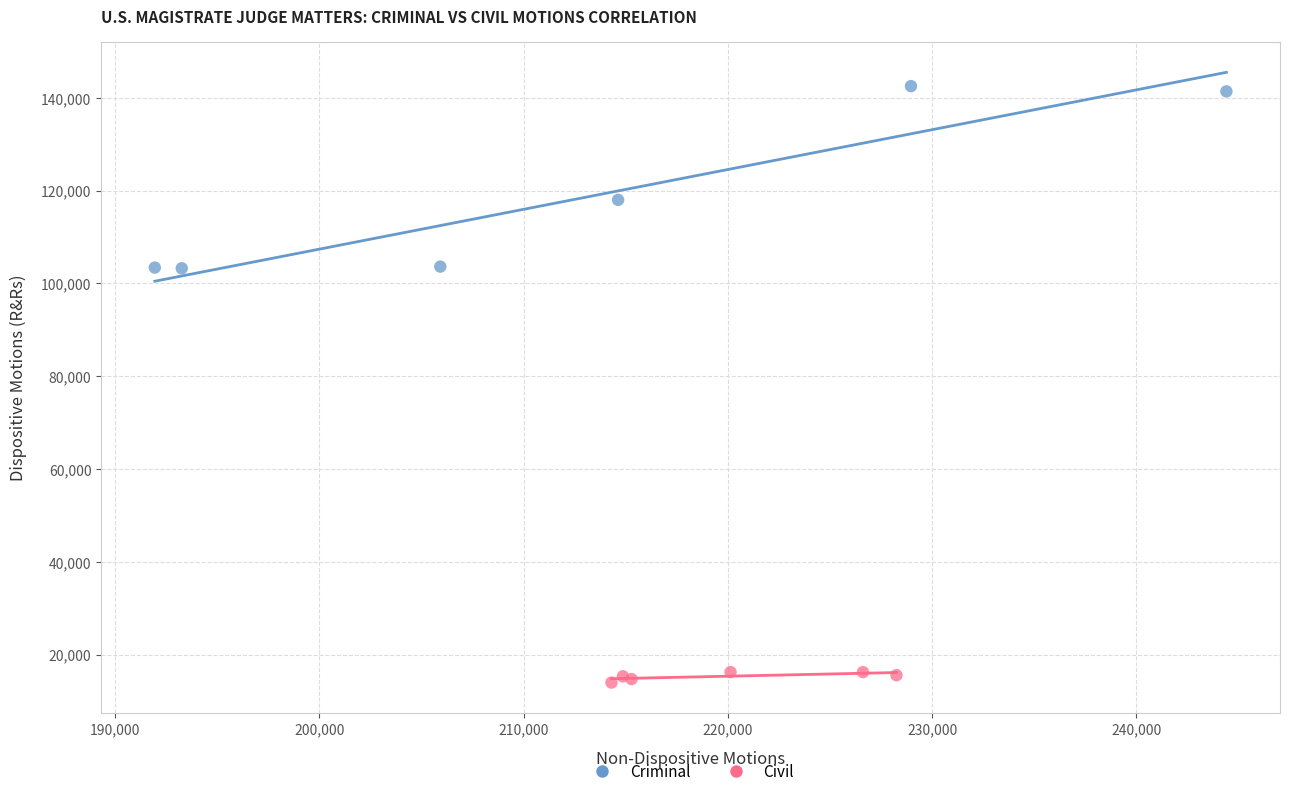

Which series reaches the minimum Y coordinate?

Civil